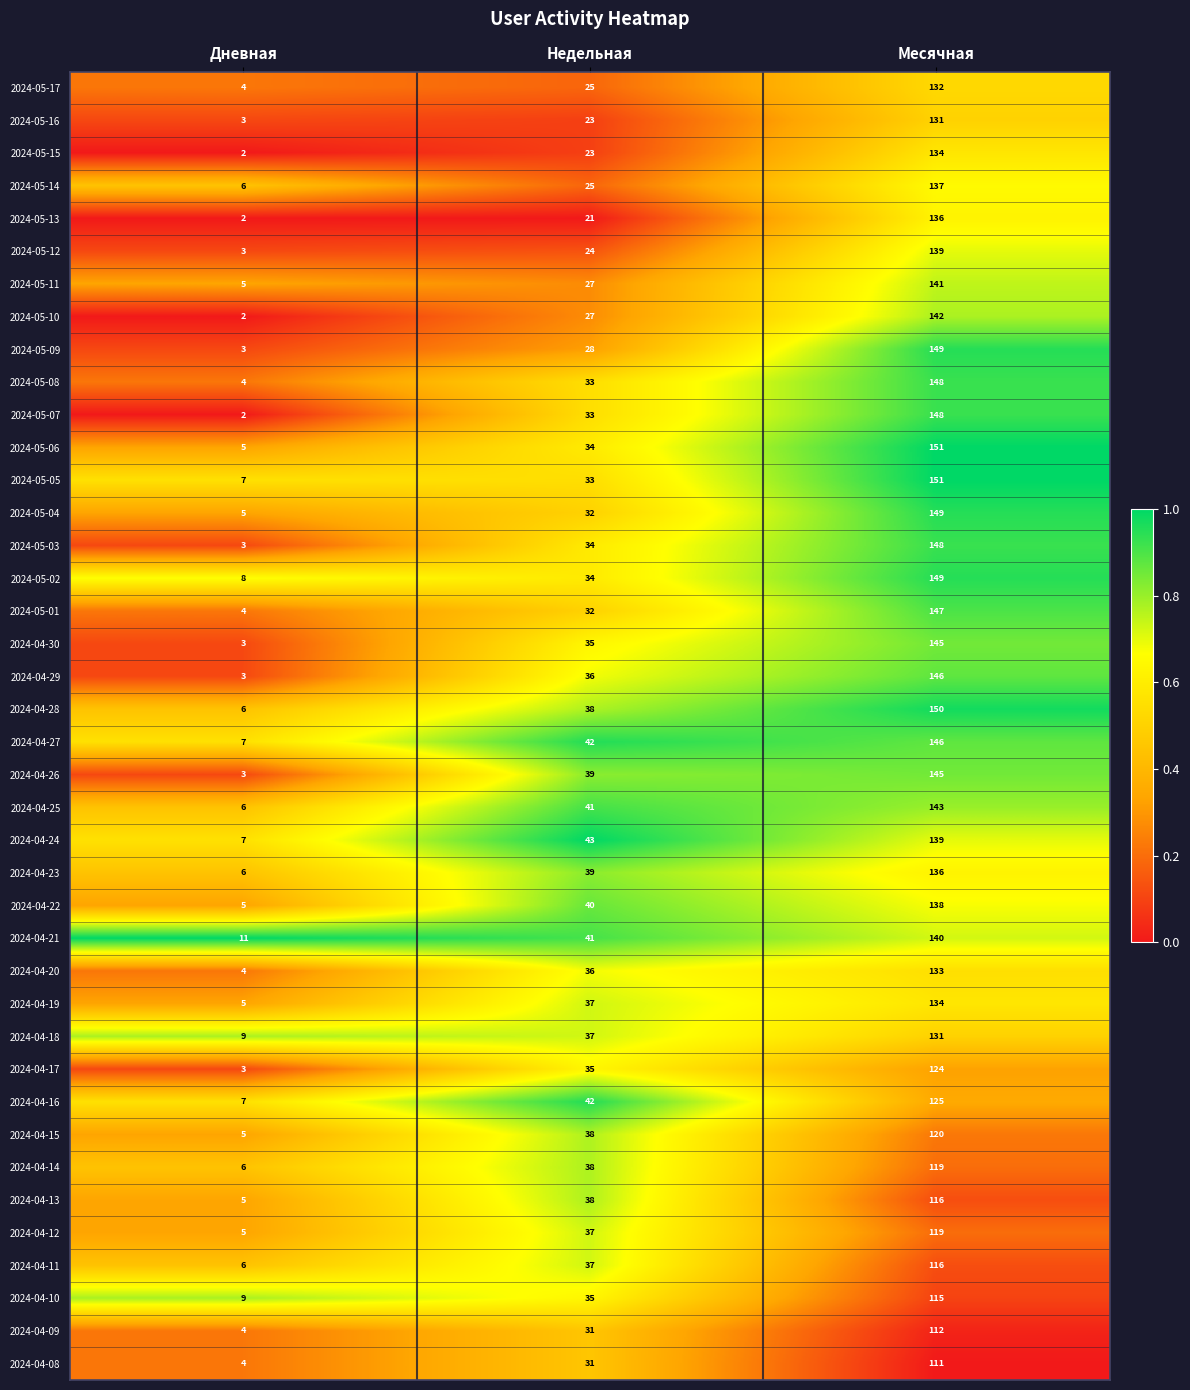

Between Недельная and Месячная, which series saw the biggest shift?

2024-05-09